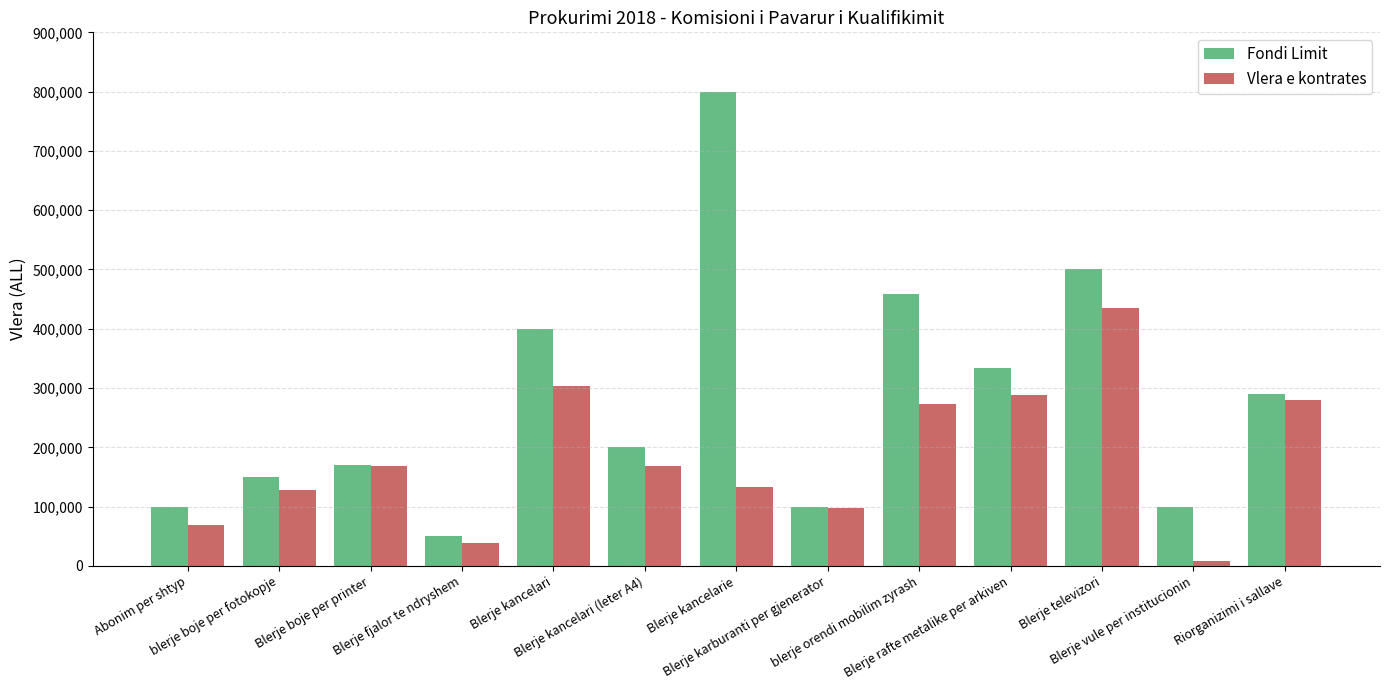

What is the difference between the maximum and minimum values in the Fondi Limit series?

750000.0